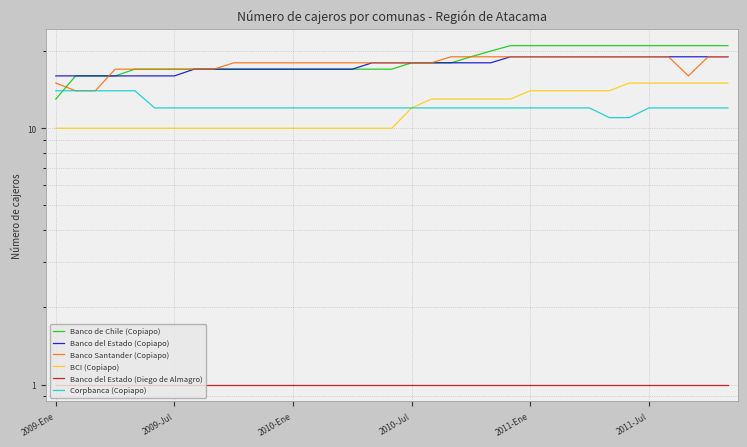

What is the sum of all Banco Santander (Copiapo) values?

625